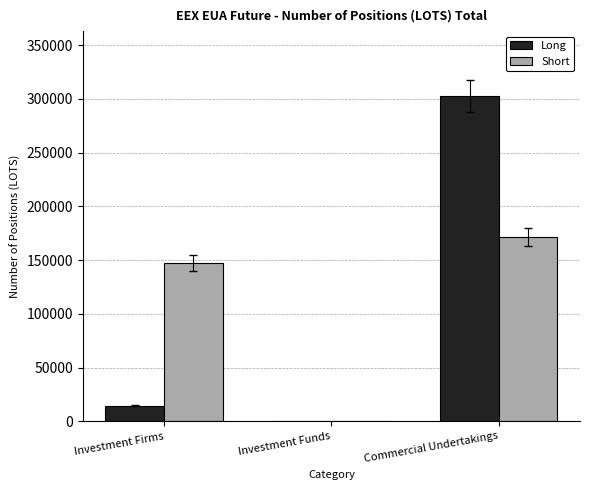

Count the number of categories in the chart.

3